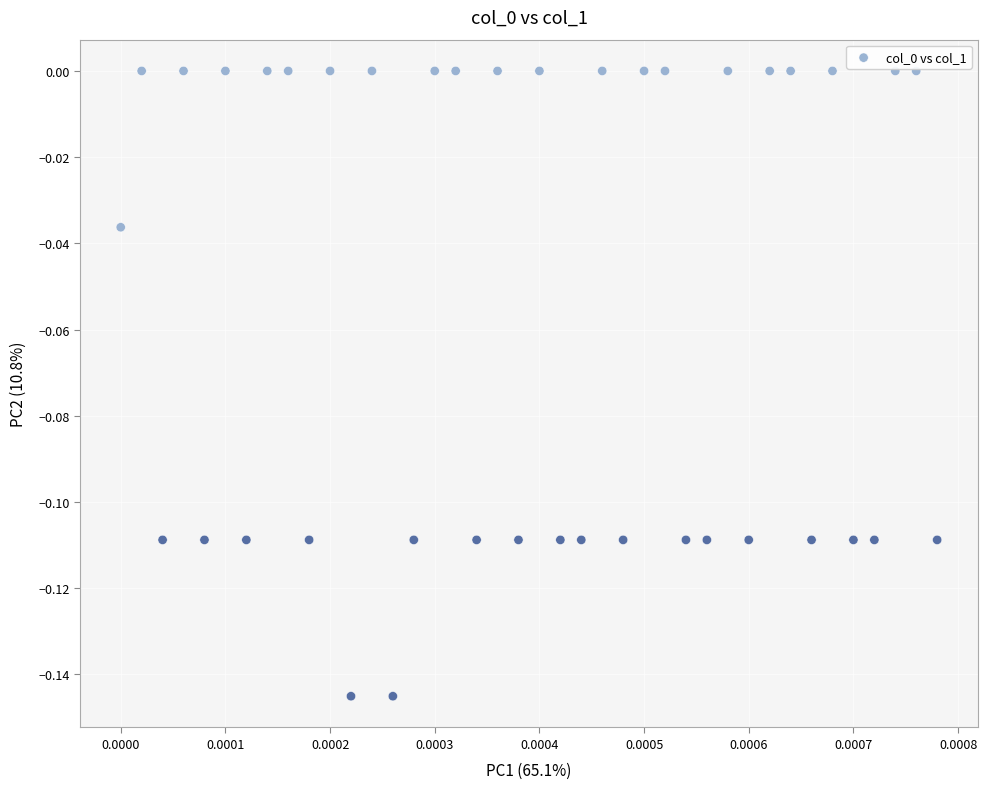

How many data points are displayed?

40